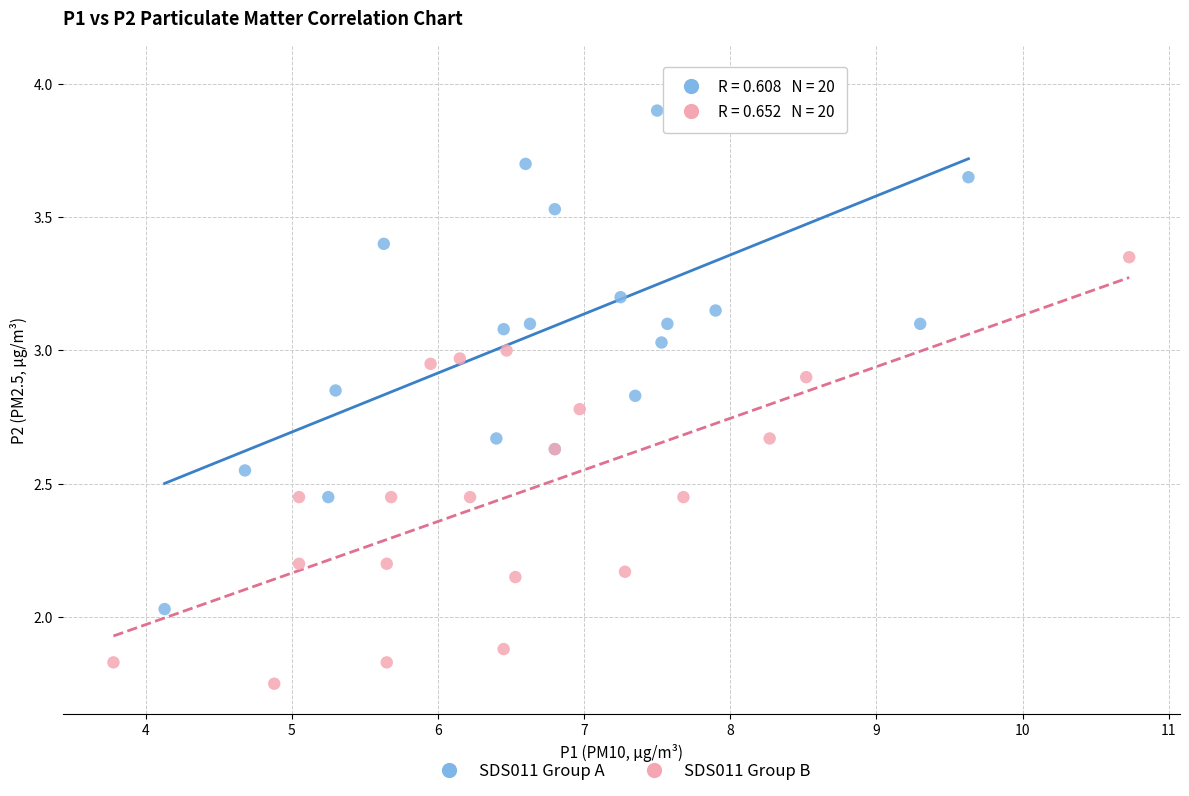

Which series contains the lowest Y value?

SDS011 Group B